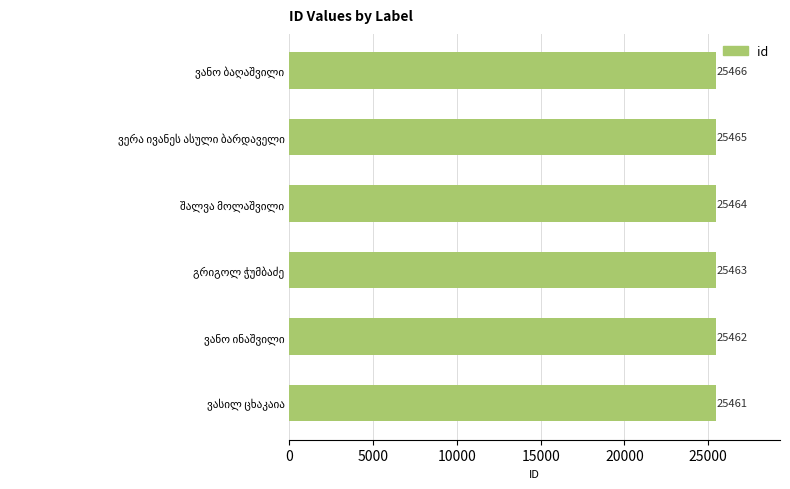

What is the value of the 3rd bar from the top?

25464